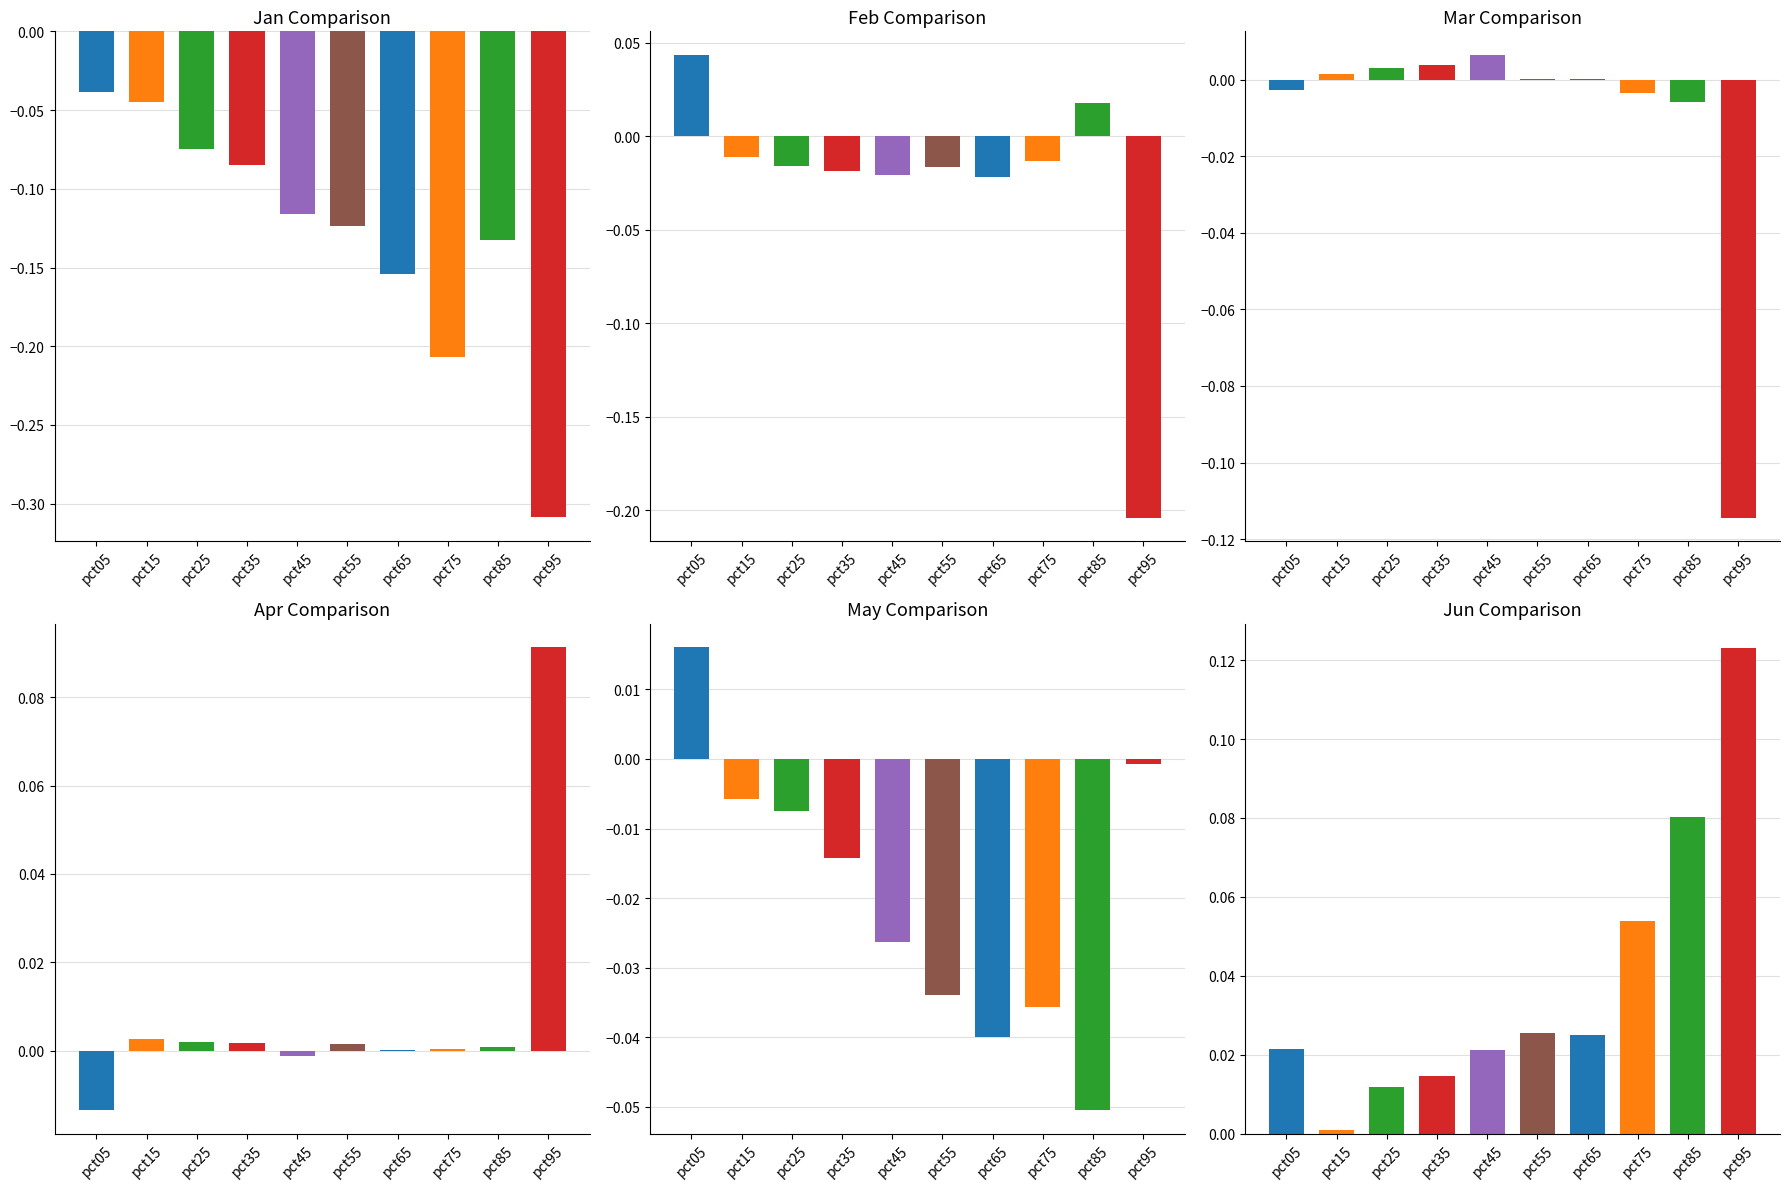

The value of Jun at pct45 is 0.0. True or false?

False